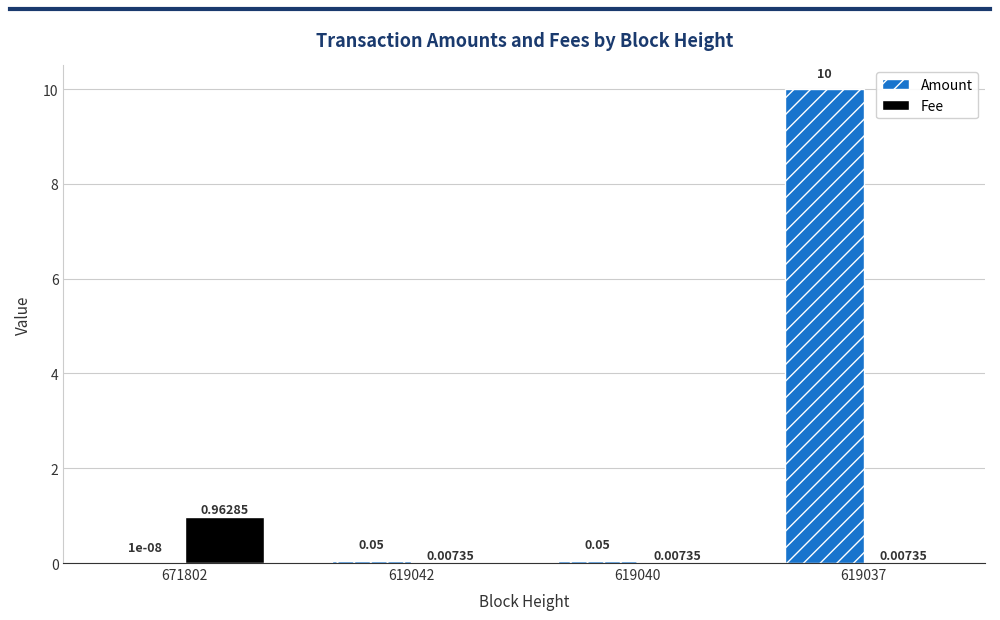

Between 619040 and 619037, which series saw the biggest shift?

Amount